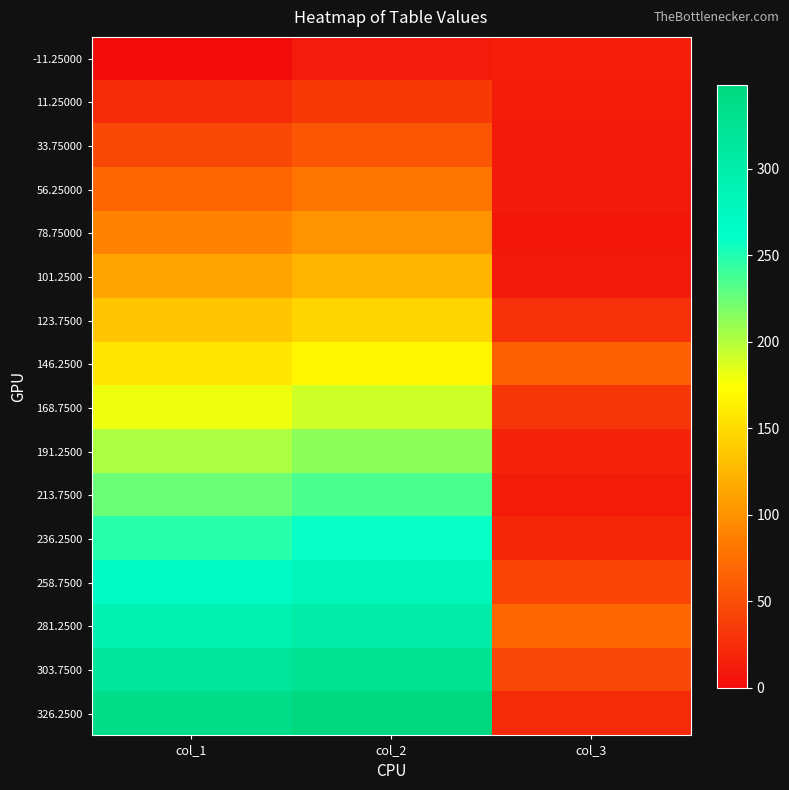

How many distinct data groups are displayed?

16